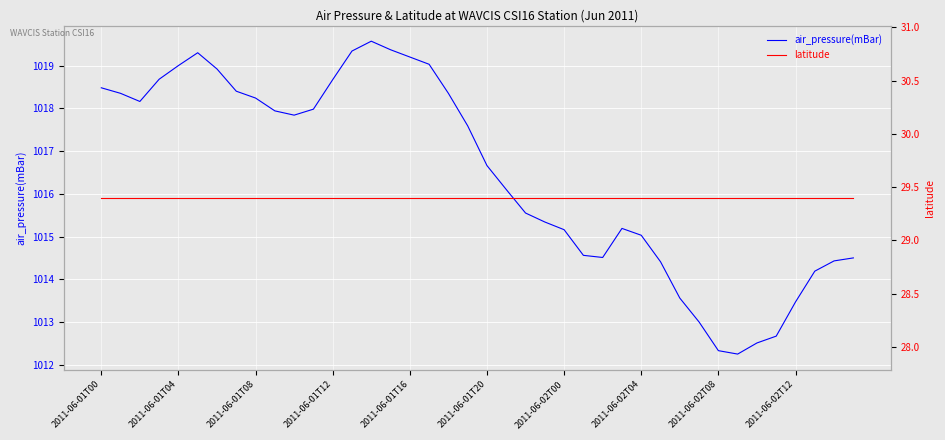

True or false: air_pressure(mBar) and latitude cross at least once.

False